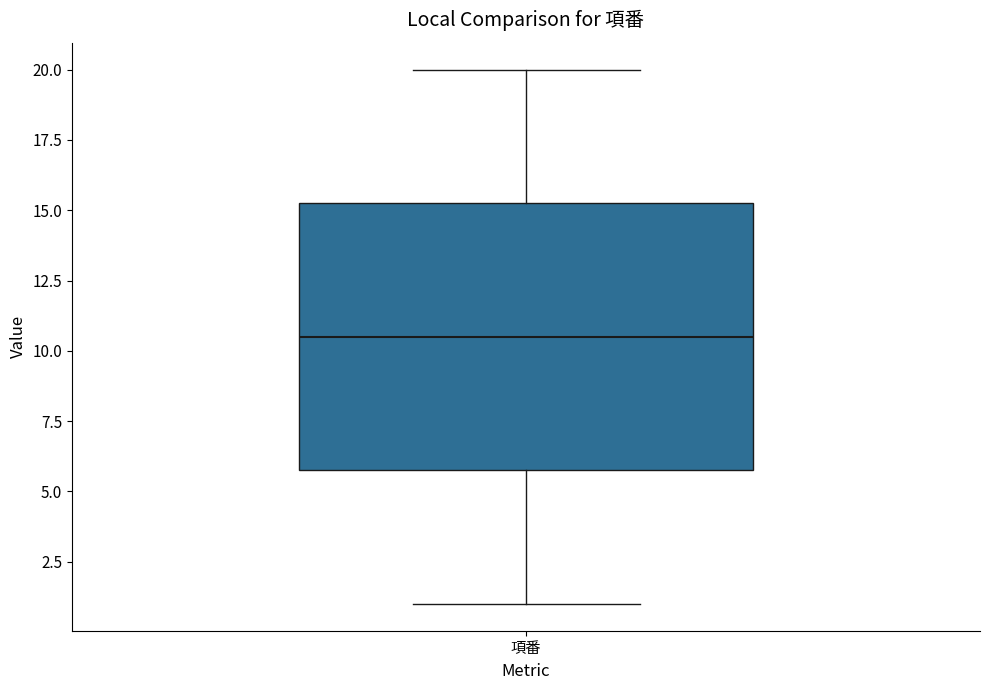

Read this box plot against the y-axis: the position of the median line, the range covered by the box, and the ends of both whiskers. The values are not printed on the chart, so give them approximately, as read against the axis.

median 10.5, box 6.0 to 15.5, whiskers 1.0 to 20.0